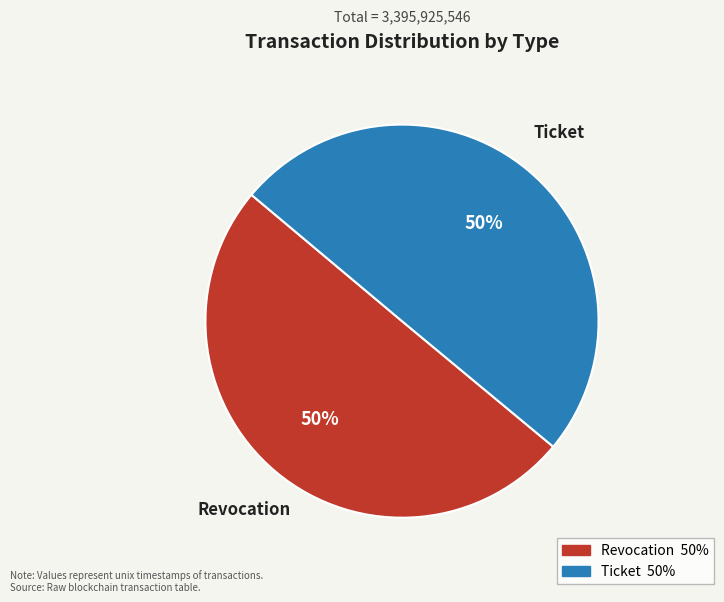

Do Revocation and Ticket together represent more than half of the pie?

Yes